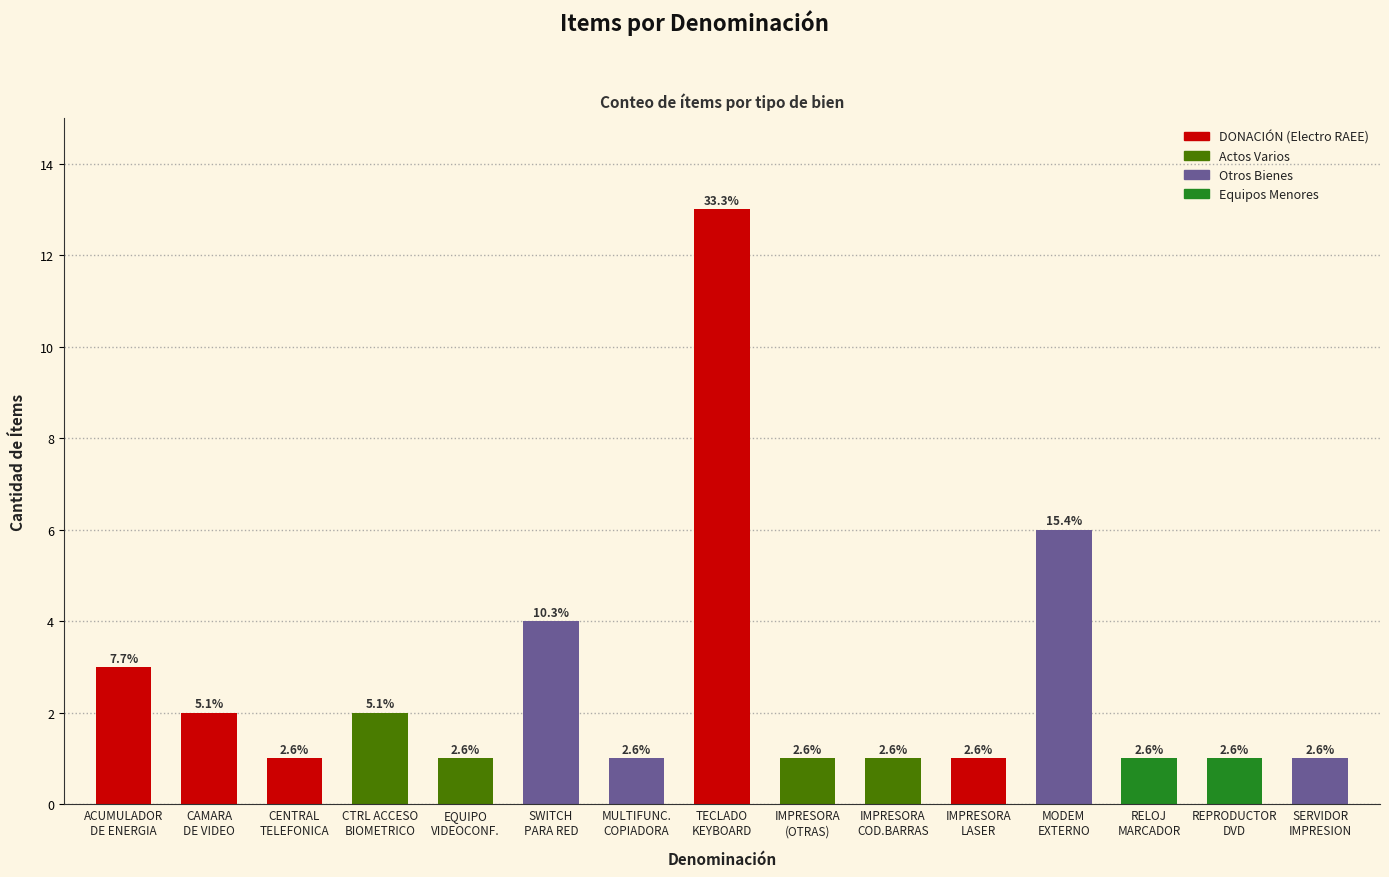

Does the chart contain any negative values?

No